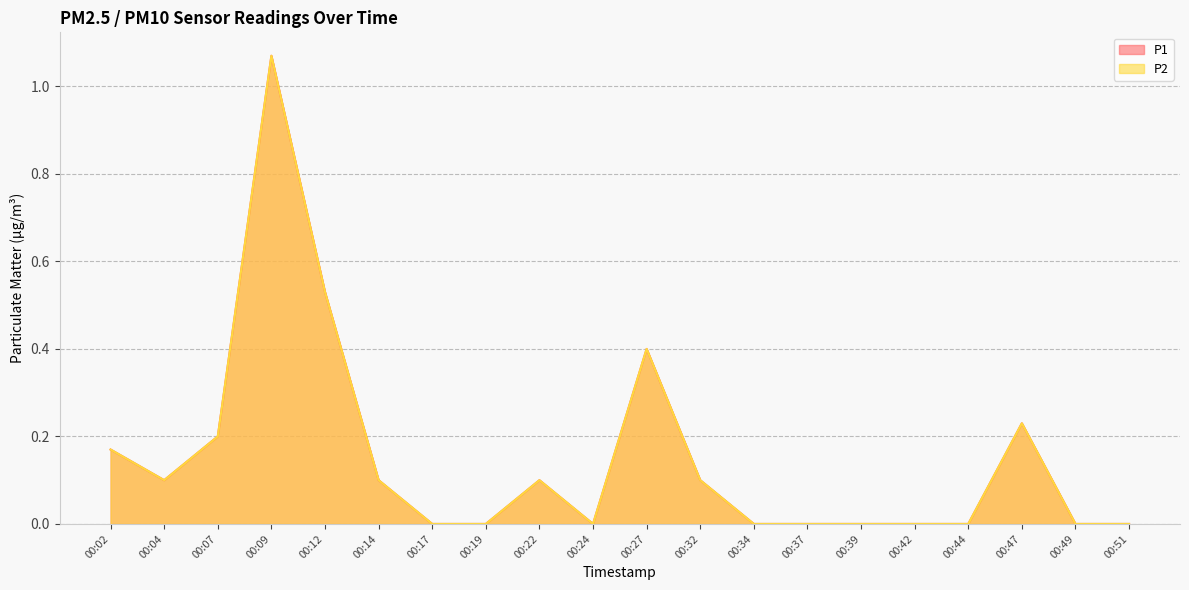

What is the sum of all P1 values?

3.0